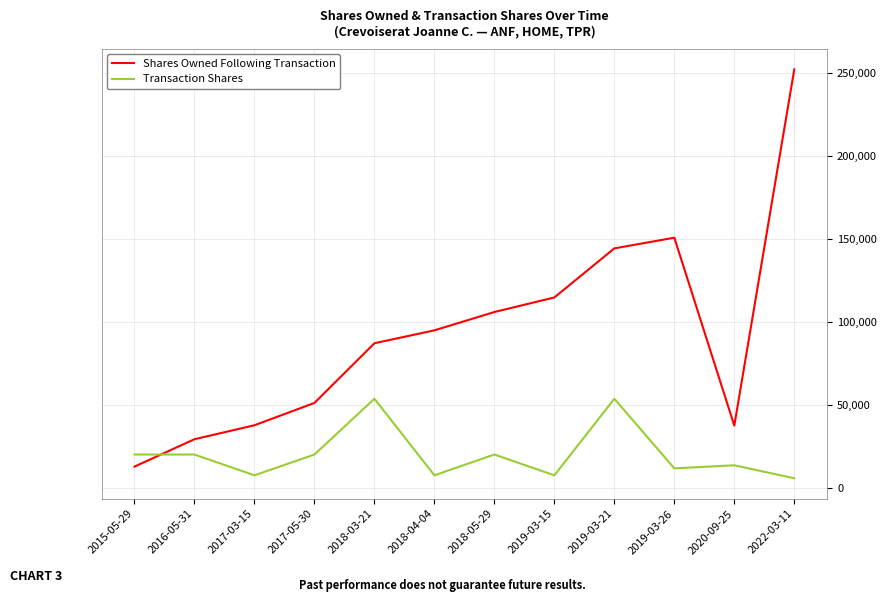

True or false: Transaction Shares has more than 1 points higher than both neighbors.

True